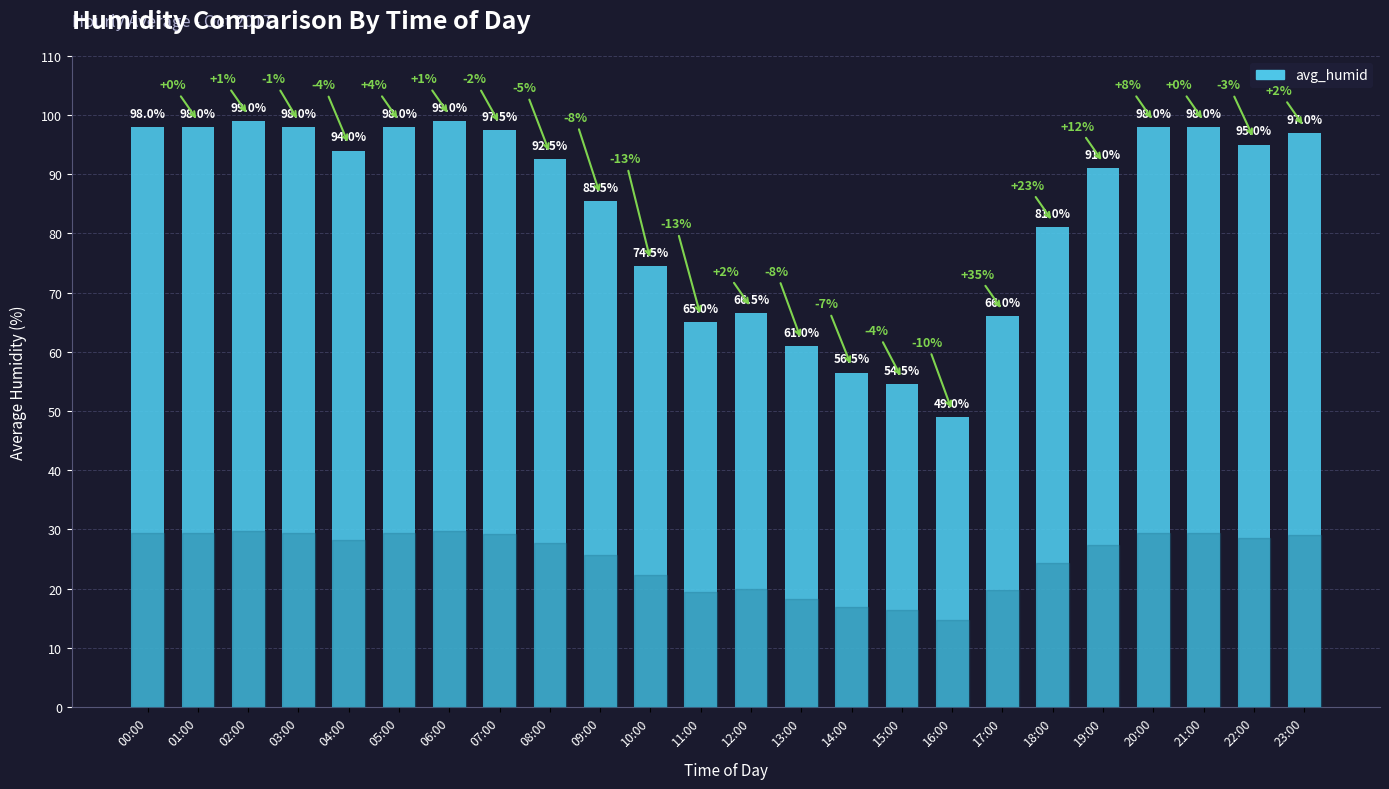

Reading left to right, what are all the values shown in this chart?

00:00=98.0	01:00=98.0	02:00=99.0	03:00=98.0	04:00=94.0	05:00=98.0	06:00=99.0	07:00=97.5	08:00=92.5	09:00=85.5	10:00=74.5	11:00=65.0	12:00=66.5	13:00=61.0	14:00=56.5	15:00=54.5	16:00=49.0	17:00=66.0	18:00=81.0	19:00=91.0	20:00=98.0	21:00=98.0	22:00=95.0	23:00=97.0